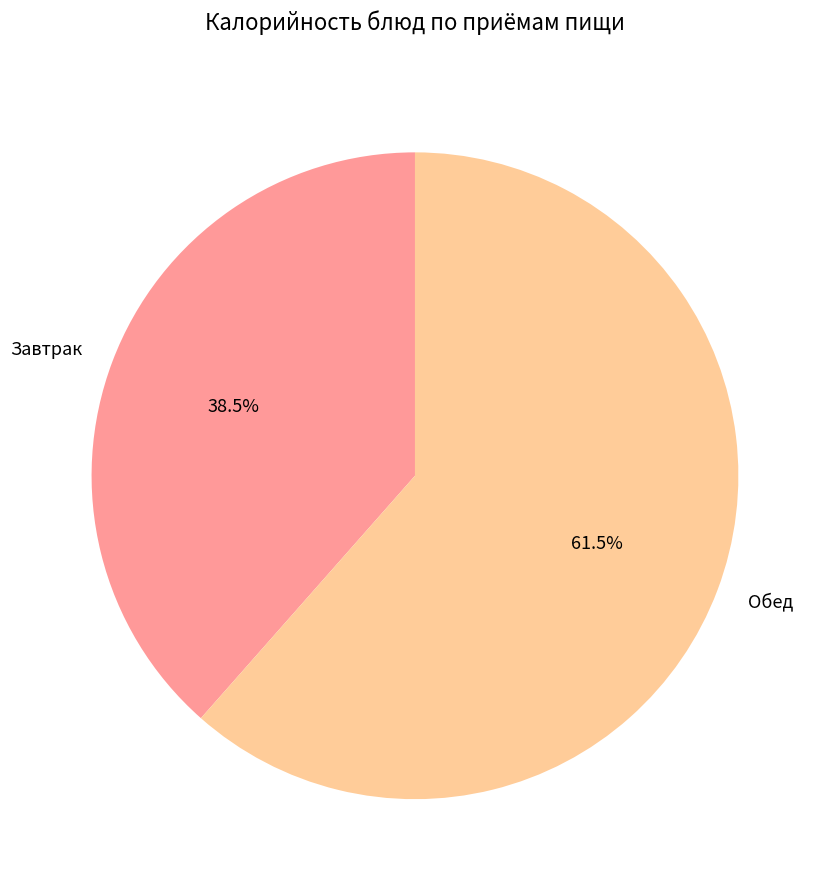

What percentage is NOT represented by Обед?

38.5%